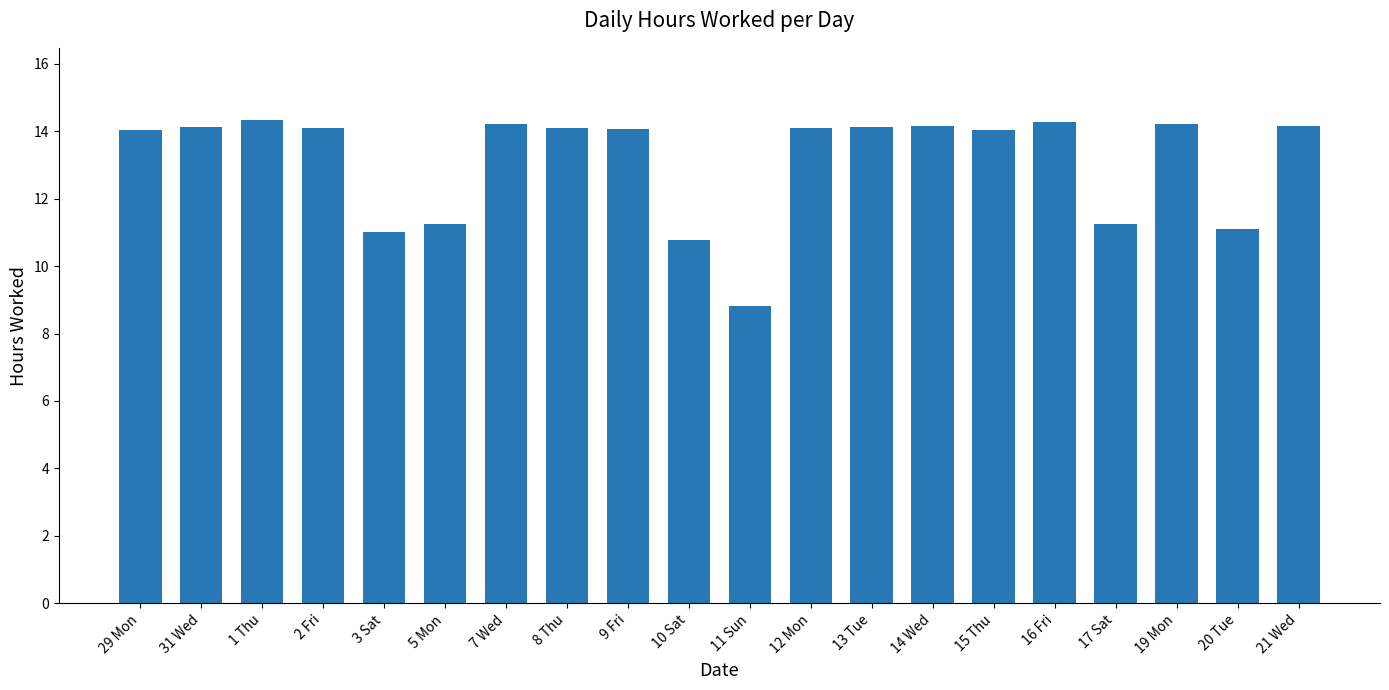

What is the minimum value shown in the chart?

8.8